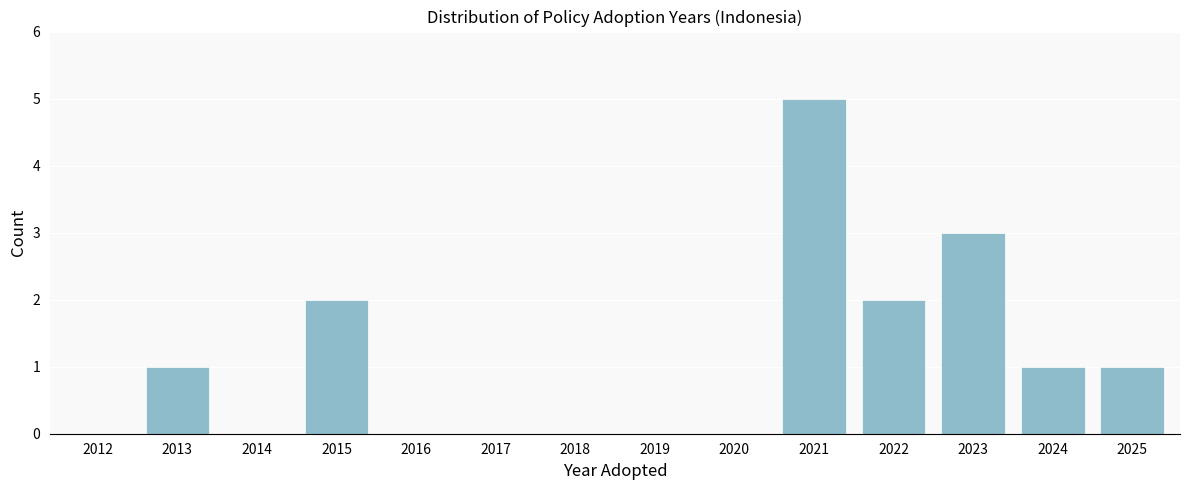

Reading left to right, list all the values displayed in this chart.

2012=0	2013=1	2014=0	2015=2	2016=0	2017=0	2018=0	2019=0	2020=0	2021=5	2022=2	2023=3	2024=1	2025=1